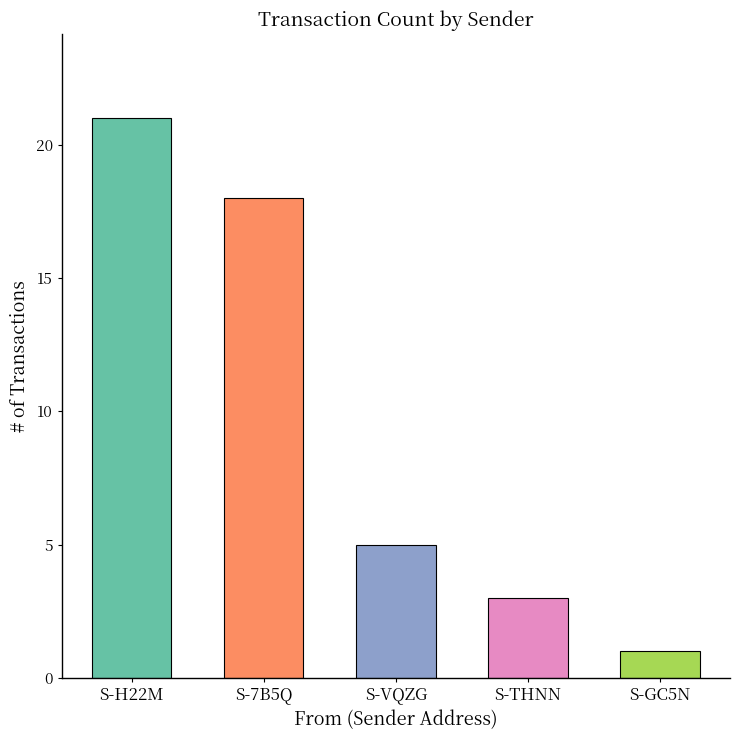

How many bars are there in total?

5